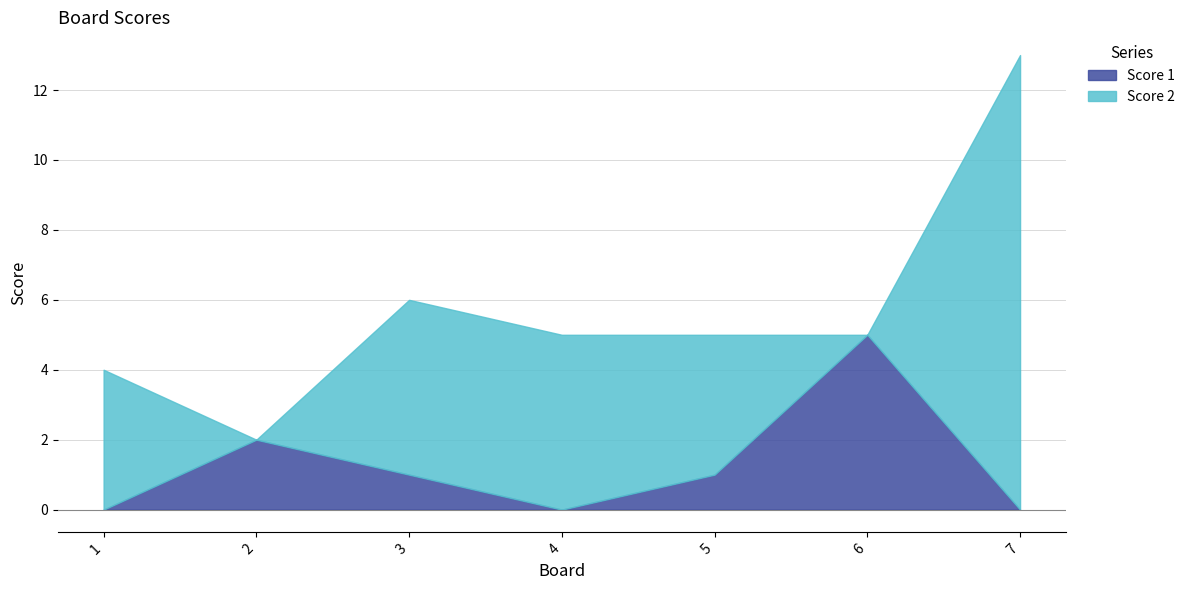

Rank the categories by Score 1 value from highest to lowest.

6, 2, 3, 5, 1, 4, 7